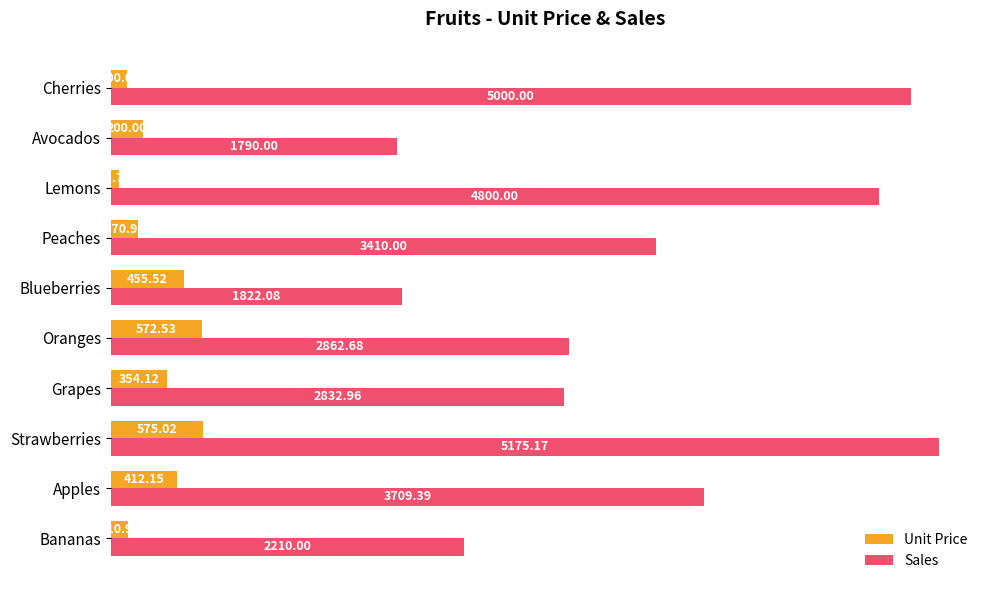

List the labels in order of Unit Price value, largest first.

Strawberries, Oranges, Blueberries, Apples, Grapes, Avocados, Peaches, Bananas, Cherries, Lemons